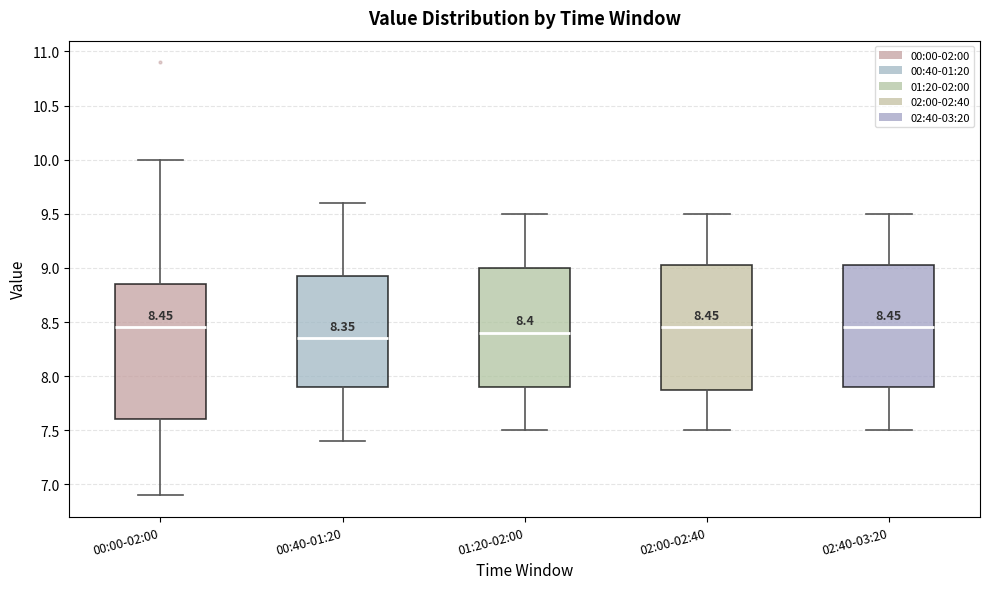

Which box is the tallest, from its lower edge to its upper edge?

00:00-02:00